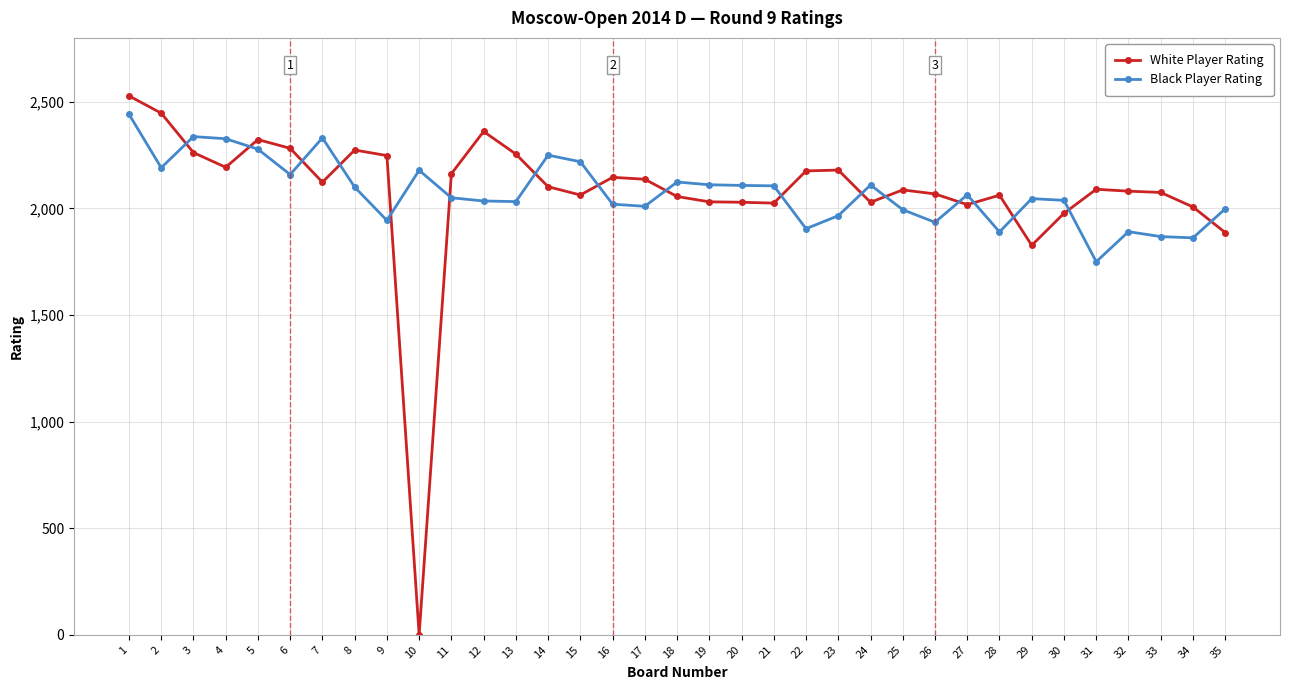

Which category has the lowest value across all series?

10